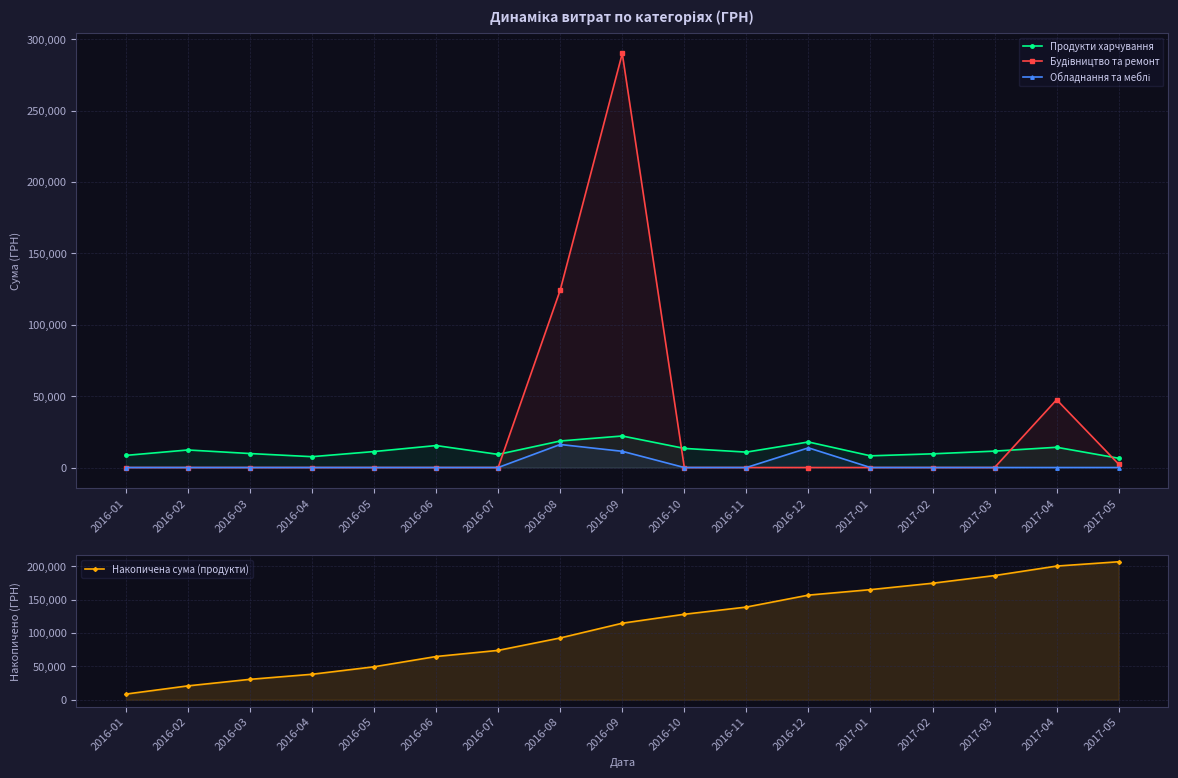

What is the minimum value for Продукти харчування?

6500.0